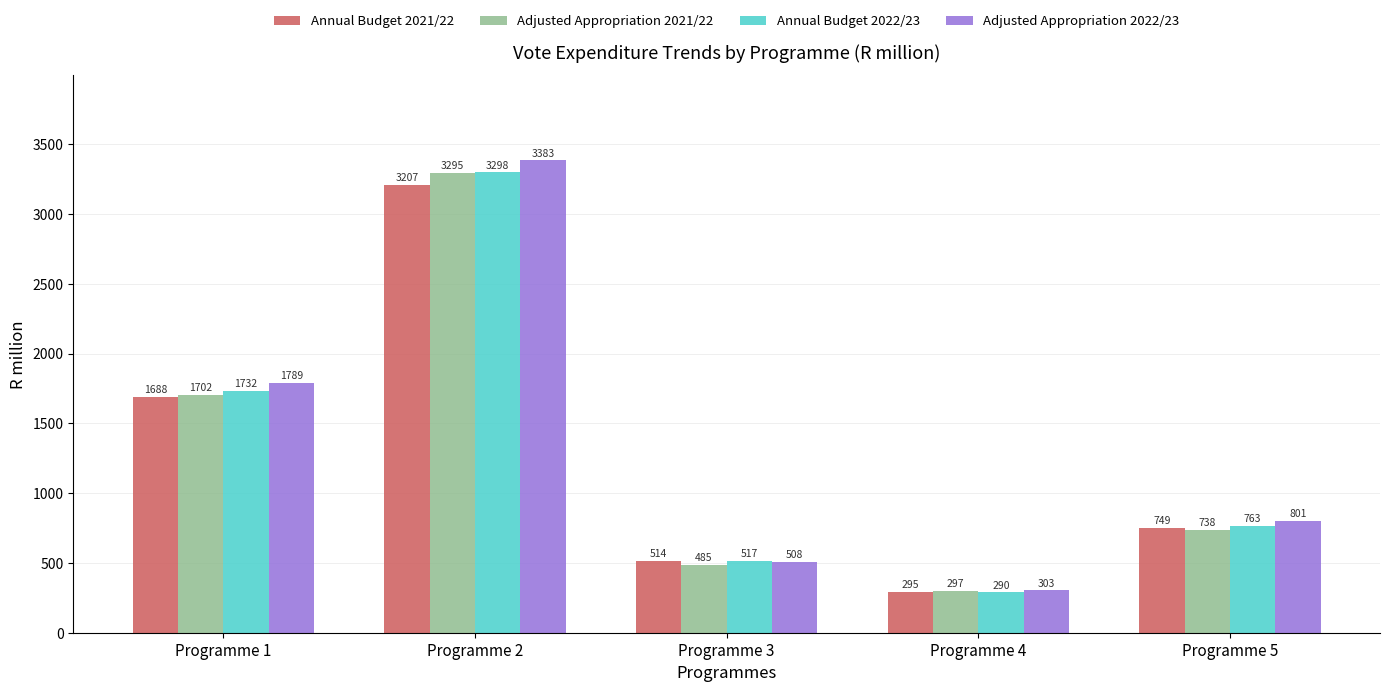

Rank the series at Programme 1 from lowest to highest value.

Annual Budget 2021/22, Adjusted Appropriation 2021/22, Annual Budget 2022/23, Adjusted Appropriation 2022/23